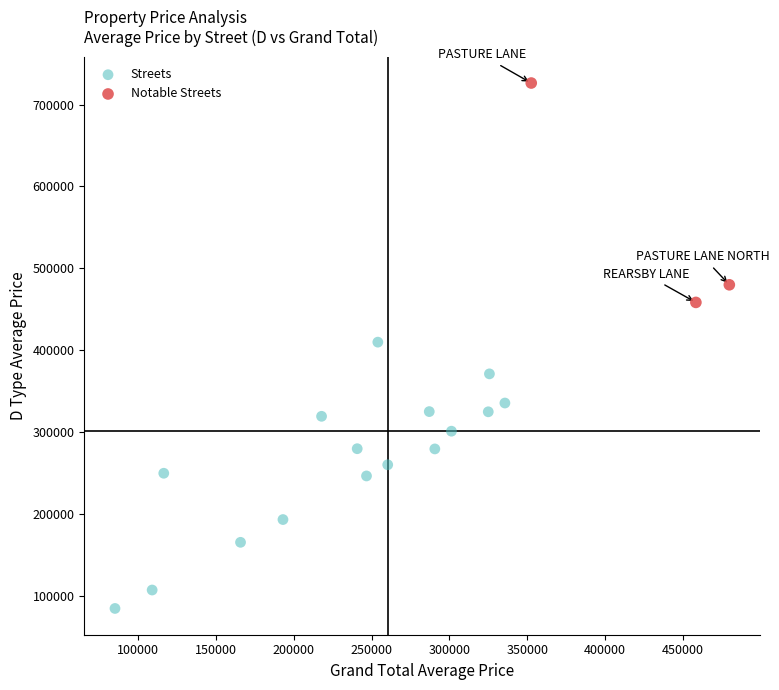

Which series has the widest spread of Y values?

Streets